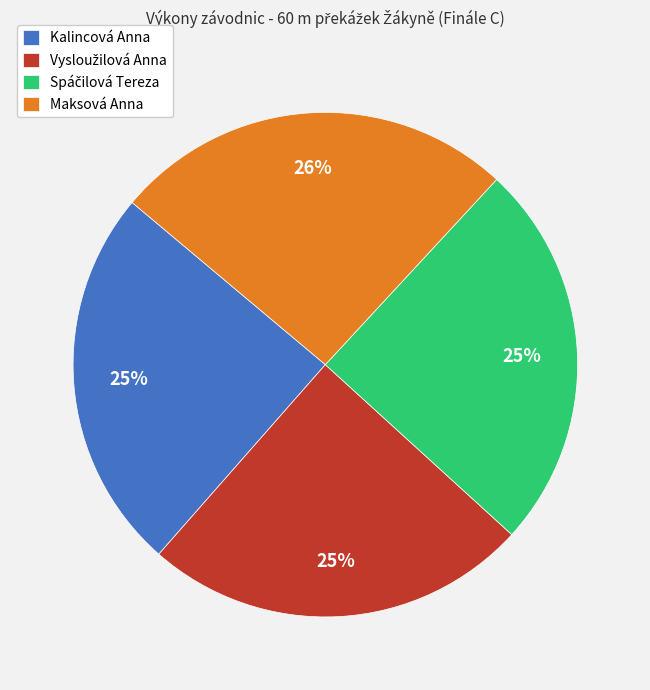

Which category has the biggest portion of the pie?

Maksová Anna